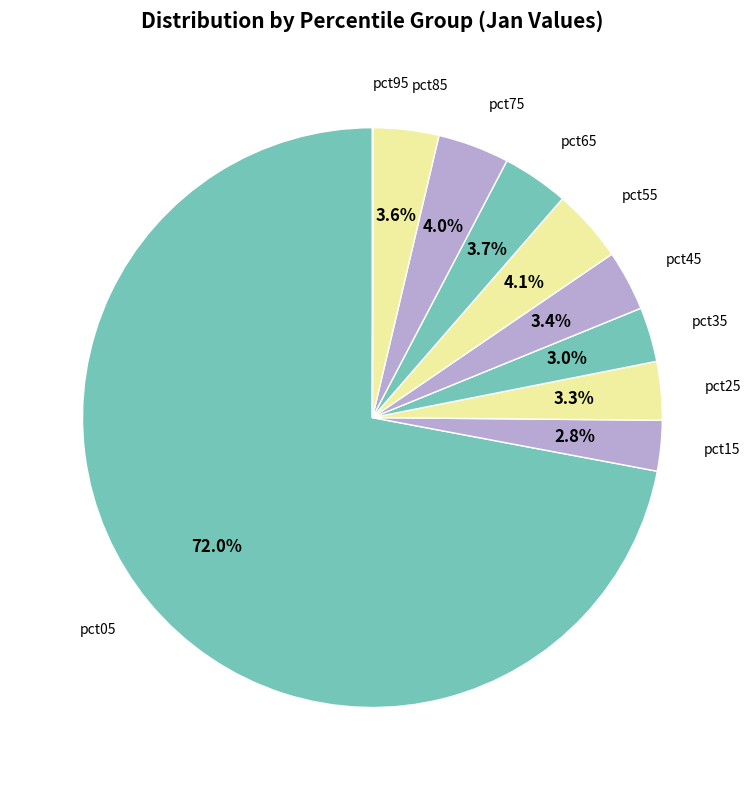

Which category has the biggest portion of the pie?

pct05